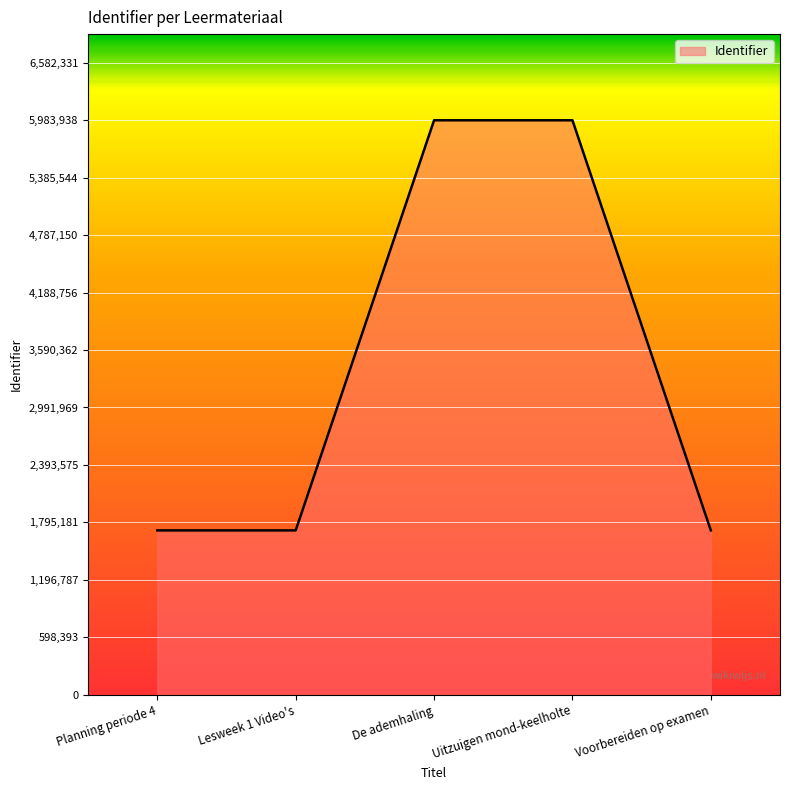

Read the value at Uitzuigen mond-keelholte.

5983938